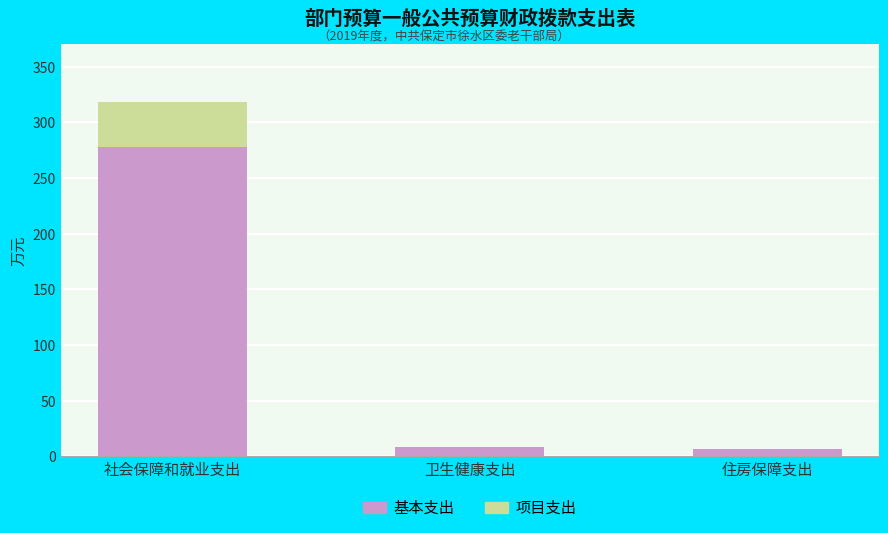

Reading right to left, what are the values for 基本支出?

住房保障支出=7.1	卫生健康支出=8.9	社会保障和就业支出=278.0